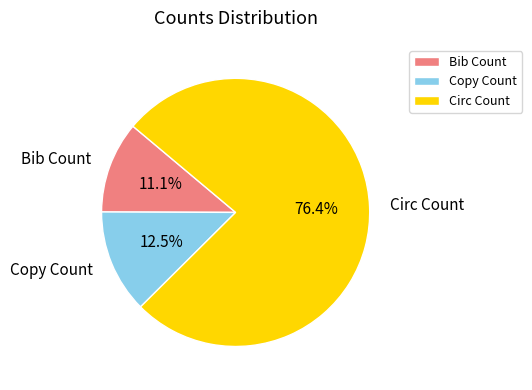

Combined, do Bib Count and Copy Count account for over 50%?

No